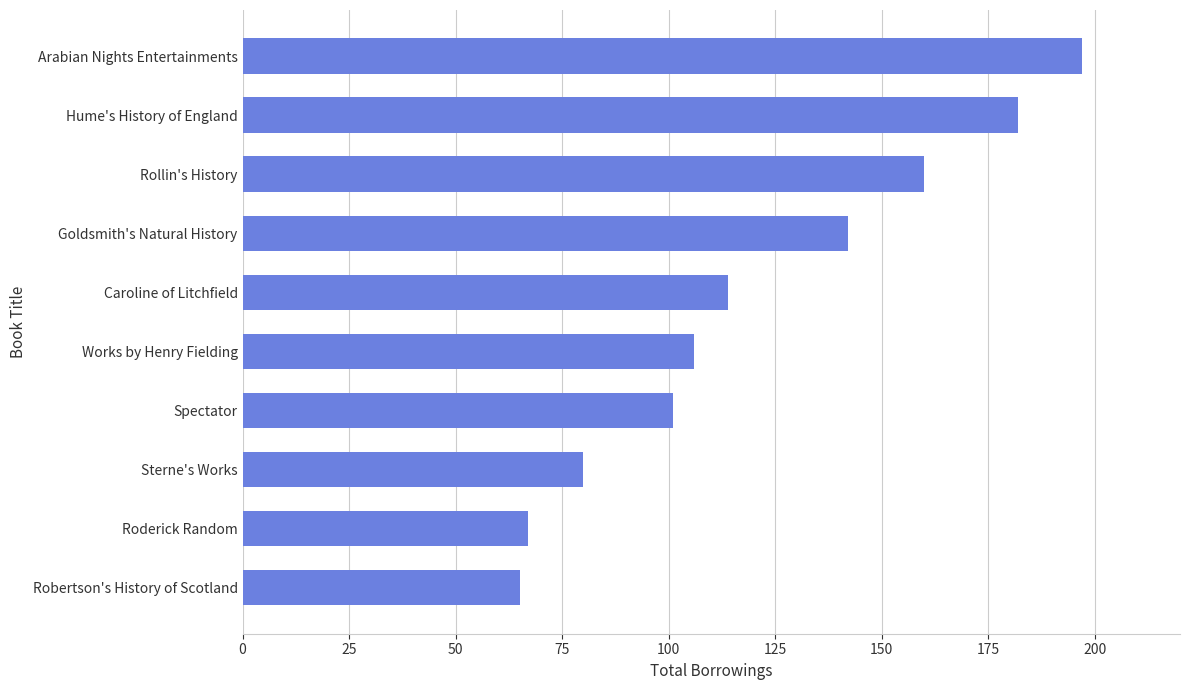

Rank the categories by value from highest to lowest.

Arabian Nights Entertainments, Hume's History of England, Rollin's History, Goldsmith's Natural History, Caroline of Litchfield, Works by Henry Fielding, Spectator, Sterne's Works, Roderick Random, Robertson's History of Scotland